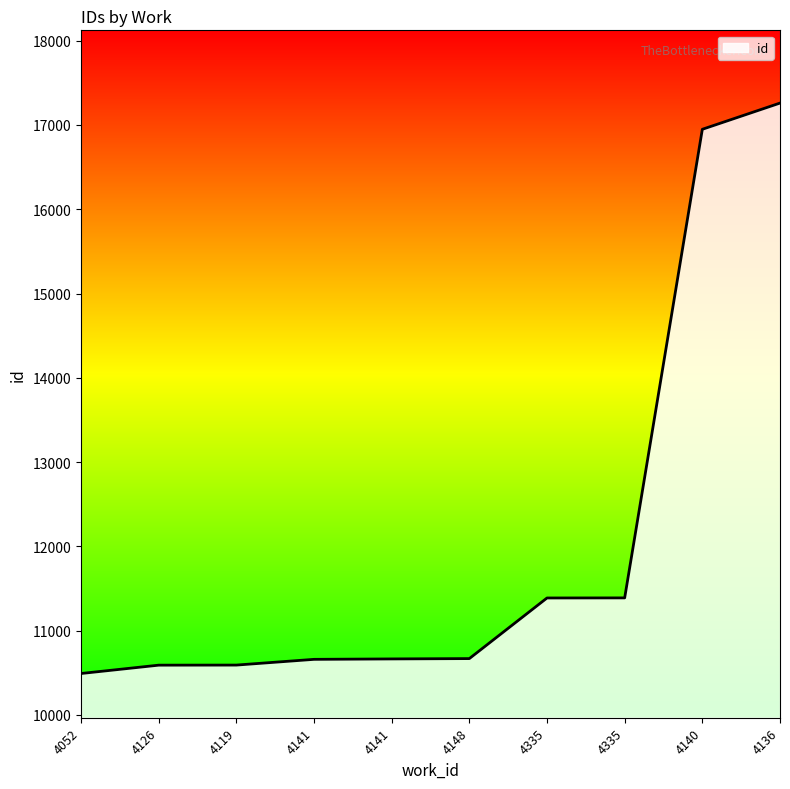

What is the maximum value shown in the chart?

17259